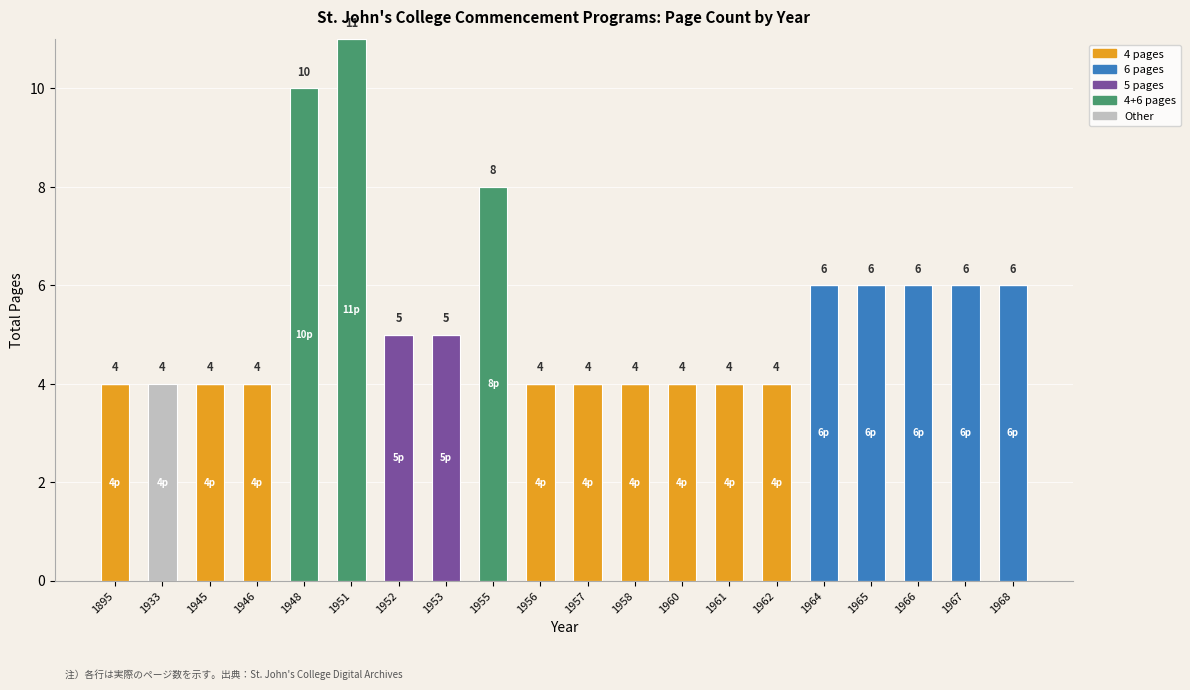

At which category is the sum across all series the highest?

1951